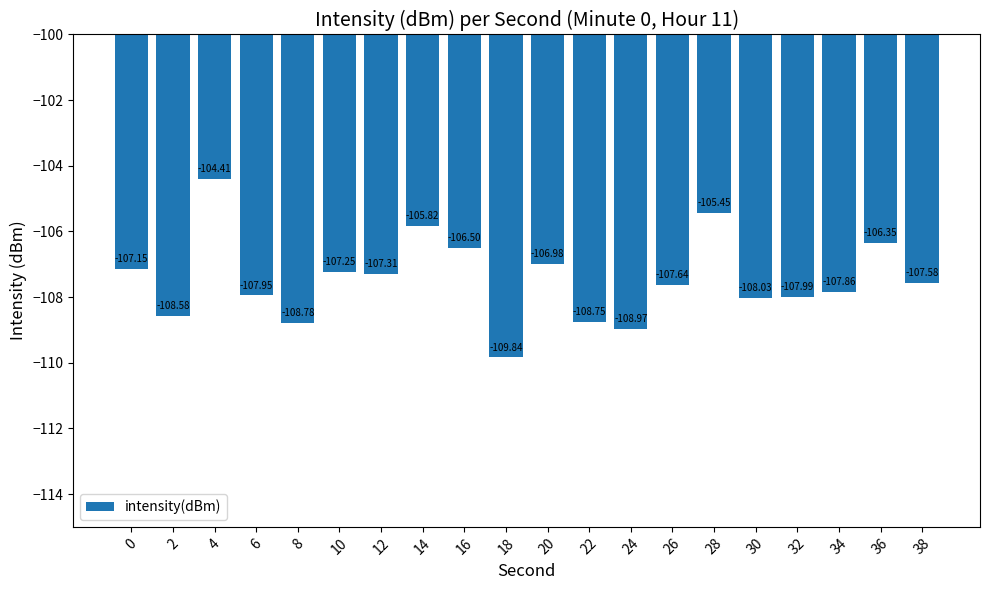

At which category does the chart reach its minimum across all series?

18